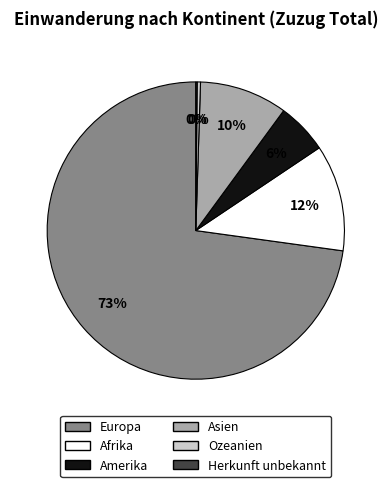

The Afrika slice represents 1% of the pie. True or false?

False